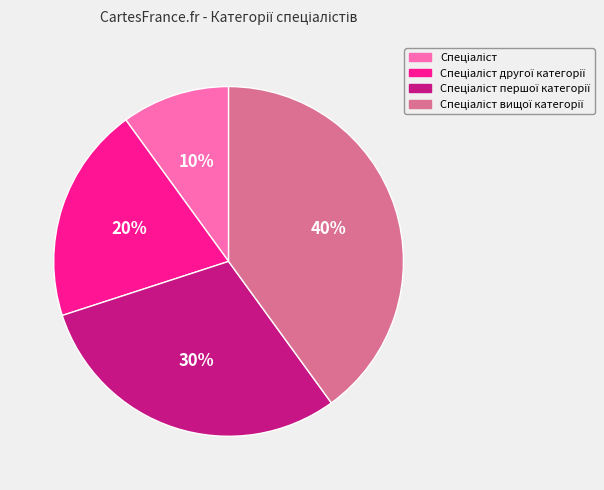

Does any single category account for the majority?

No